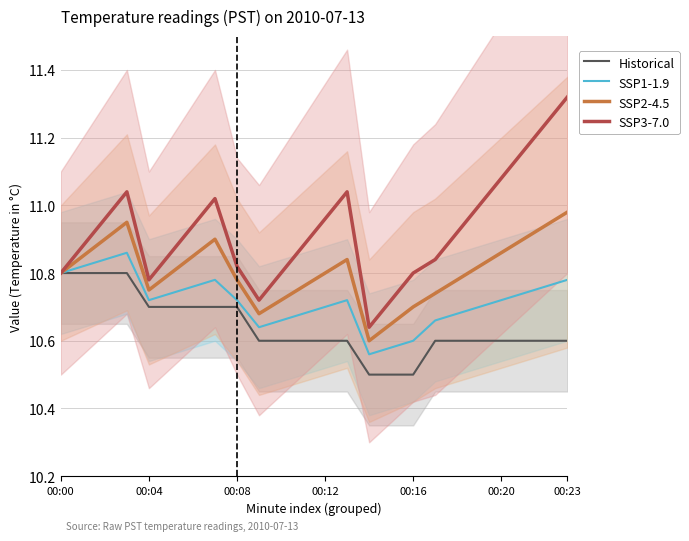

What position from the left is 17?

18